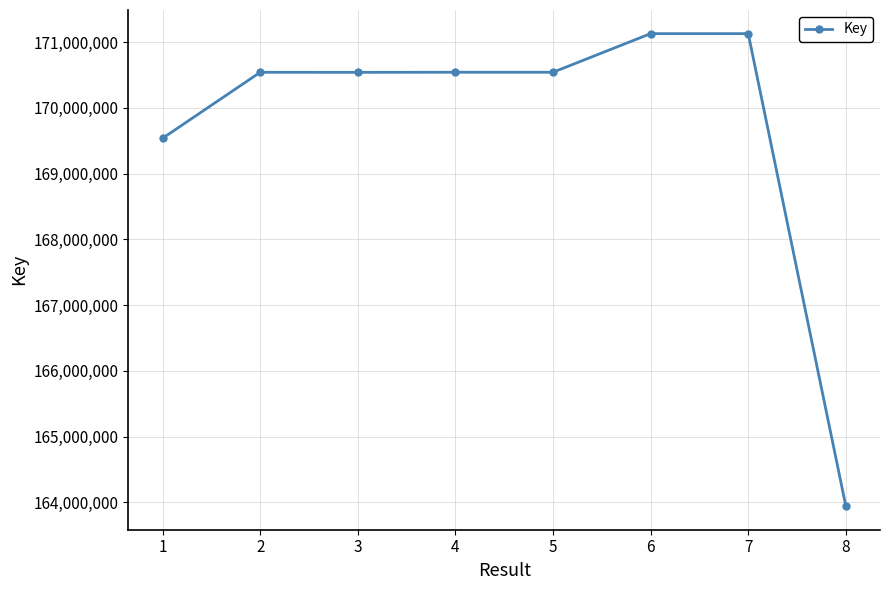

What is the smallest value displayed?

163944542